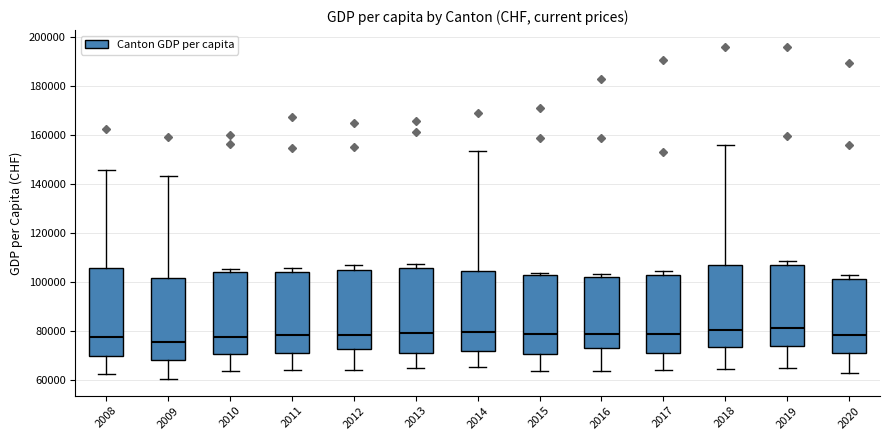

Reading left to right, transcribe this box plot: for each box, give where its median line is, the range the box spans, and where its two whiskers end, as read against the y-axis. The values are not printed on the chart, so give them approximately, as read against the axis.

2008: median 78000, box 70000 to 106000, whiskers 62000 to 146000
2009: median 76000, box 68000 to 102000, whiskers 60000 to 144000
2010: median 78000, box 70000 to 104000, whiskers 64000 to 106000
2011: median 78000, box 72000 to 104000, whiskers 64000 to 106000
2012: median 78000, box 72000 to 106000, whiskers 64000 to 106000 (just above the box's upper edge)
2013: median 80000, box 72000 to 106000, whiskers 66000 to 108000
2014: median 80000, box 72000 to 104000, whiskers 66000 to 154000
2015: median 80000, box 70000 to 102000, whiskers 64000 to 104000
2016: median 78000, box 74000 to 102000, whiskers 64000 to 104000
2017: median 78000, box 72000 to 104000, whiskers 64000 to 104000 (just above the box's upper edge)
2018: median 80000, box 74000 to 108000, whiskers 64000 to 156000
2019: median 82000, box 74000 to 106000, whiskers 66000 to 108000
2020: median 78000, box 72000 to 102000, whiskers 64000 to 102000 (just above the box's upper edge)